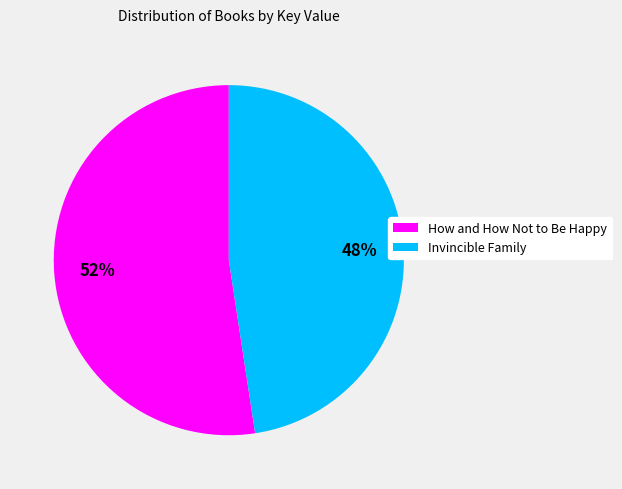

Count the number of slices in the pie.

2